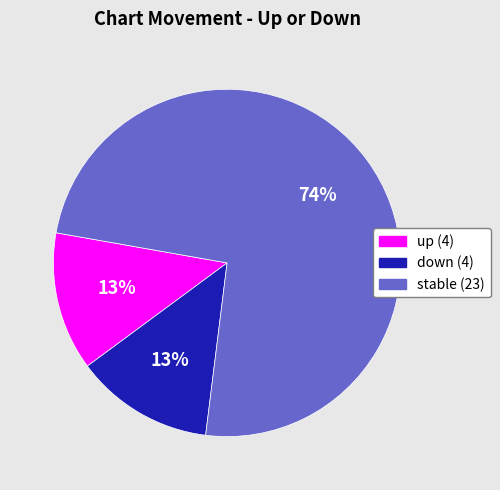

To the nearest percent, what is the average slice percentage?

33%